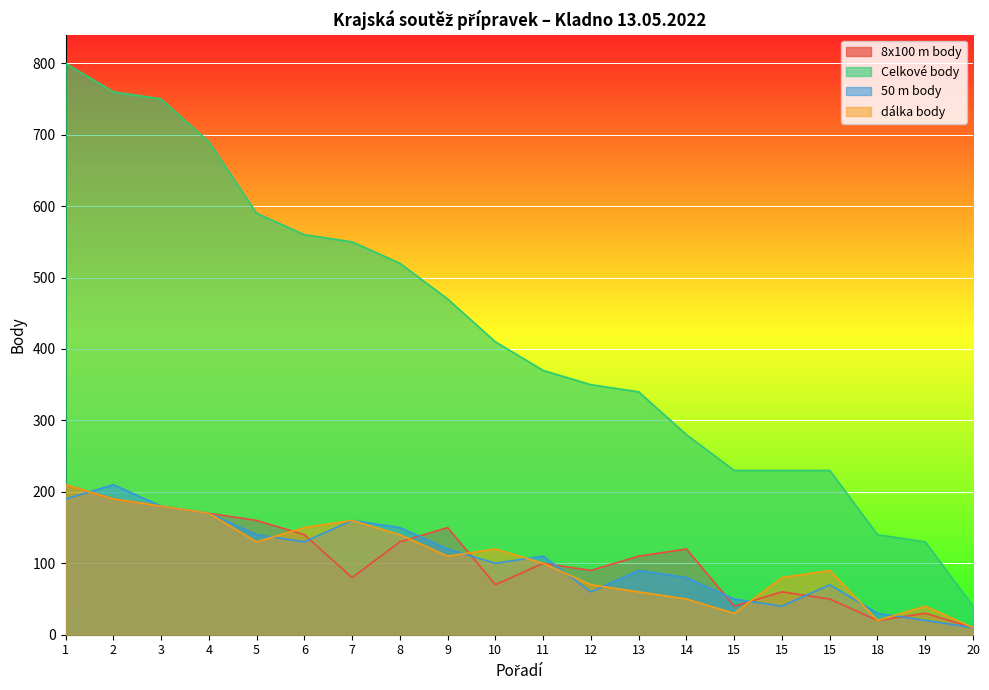

True or false: dálka body has more than 1 points higher than both neighbors.

True